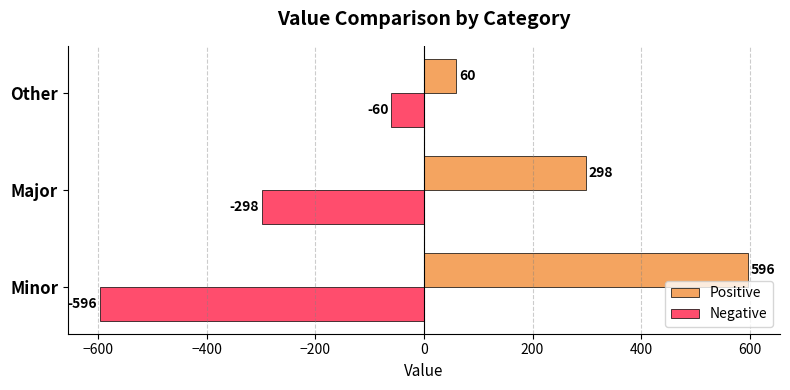

Which series has the largest total across all categories?

Positive